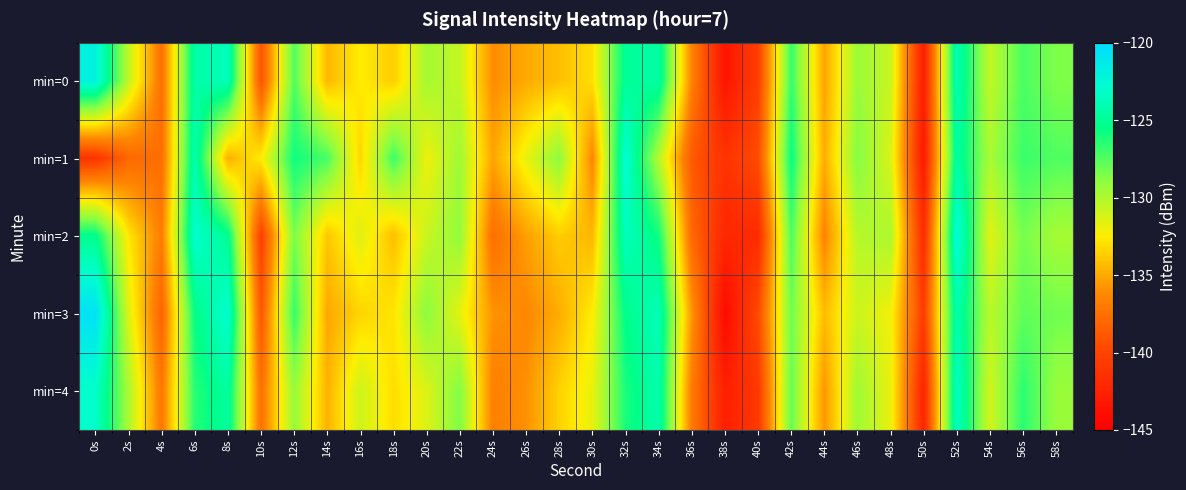

Which series has the largest range (max minus min)?

min=3